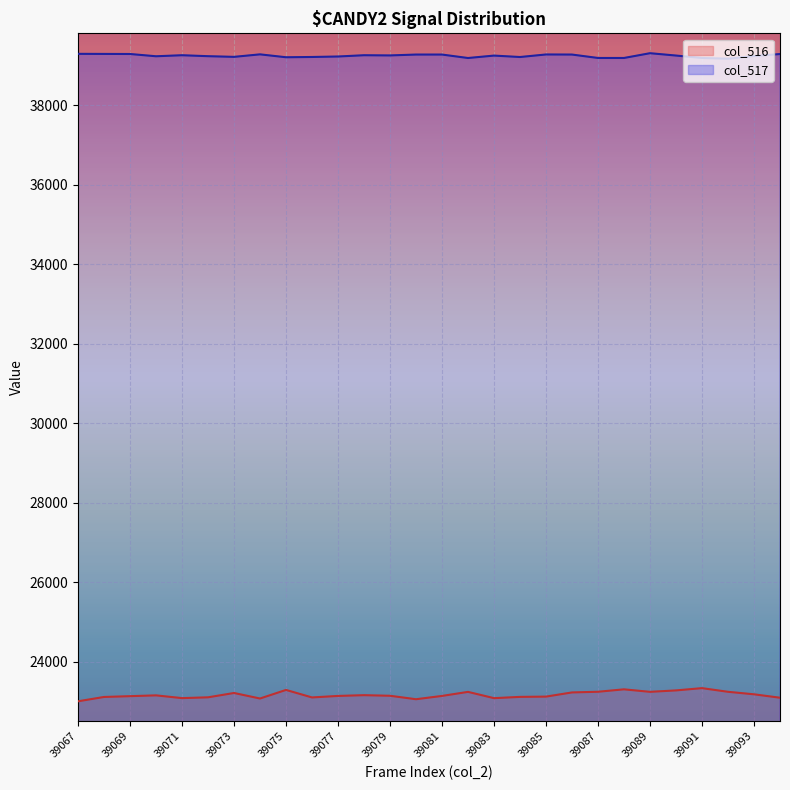

Which series has the widest spread of values?

col_516